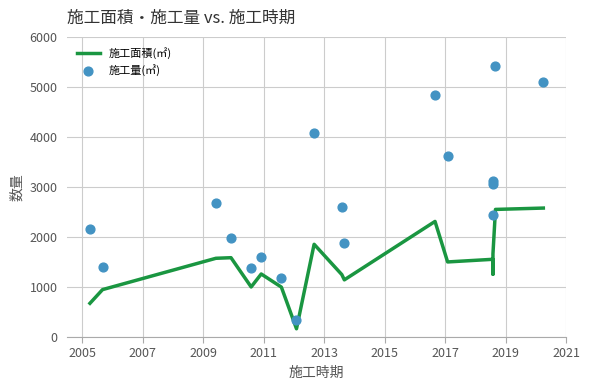

Which series has the largest Y range (max minus min)?

施工量(㎥)